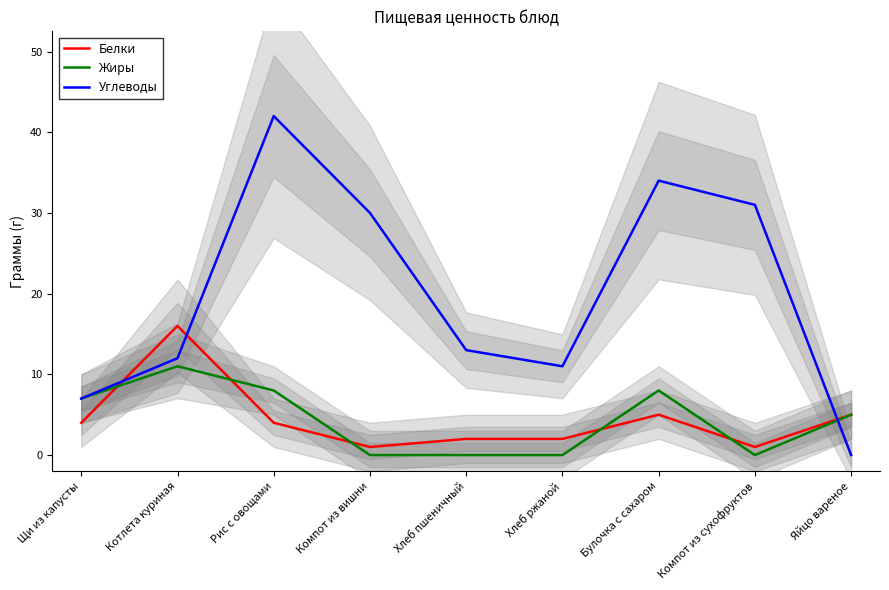

How many lines are shown in the chart?

3